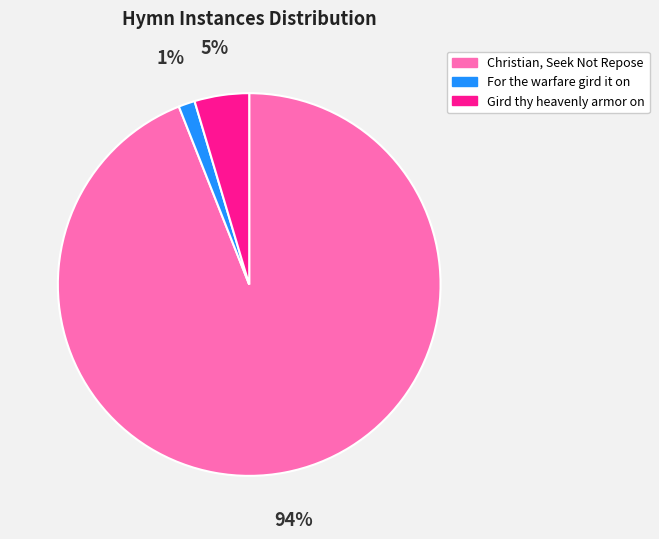

Which has a higher value, Christian, Seek Not Repose or Gird thy heavenly armor on?

Christian, Seek Not Repose